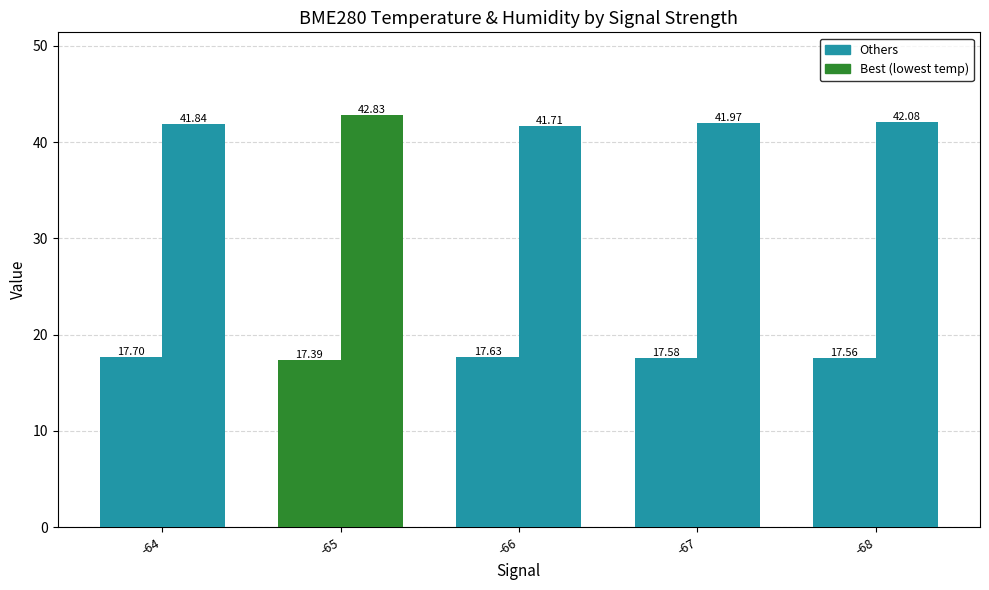

What is the maximum value shown in the chart?

42.8